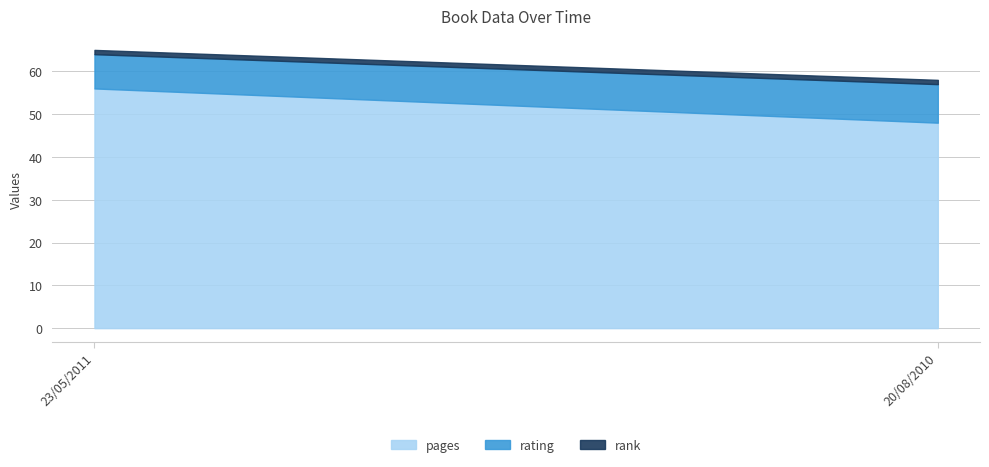

What is the greatest value displayed?

56